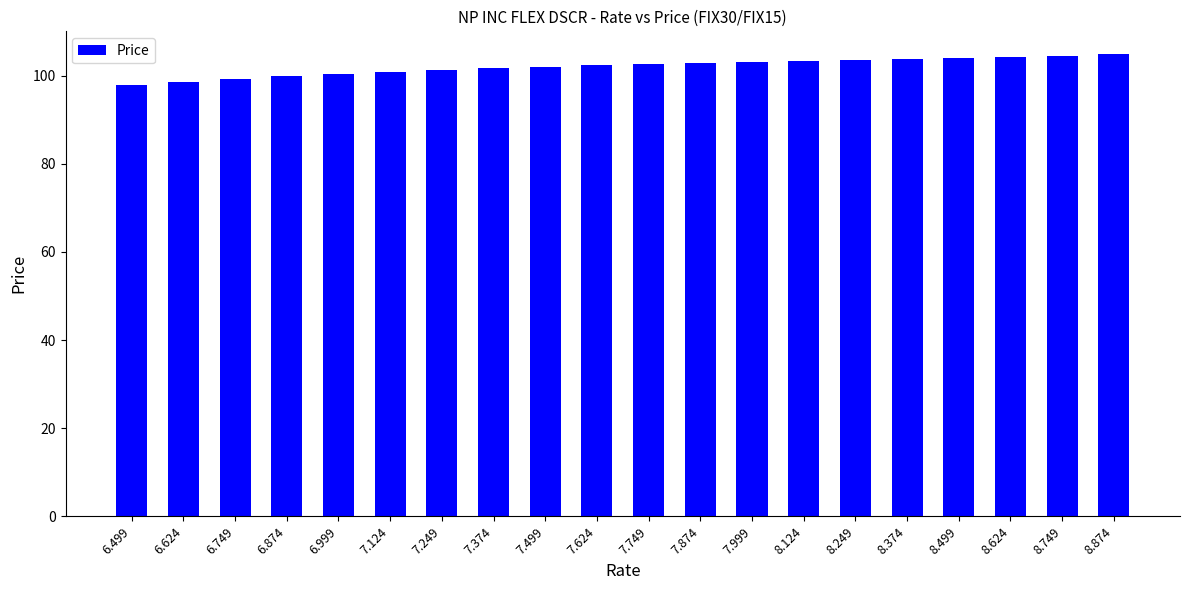

True or false: the data shows 100.9 at 7.124.

True